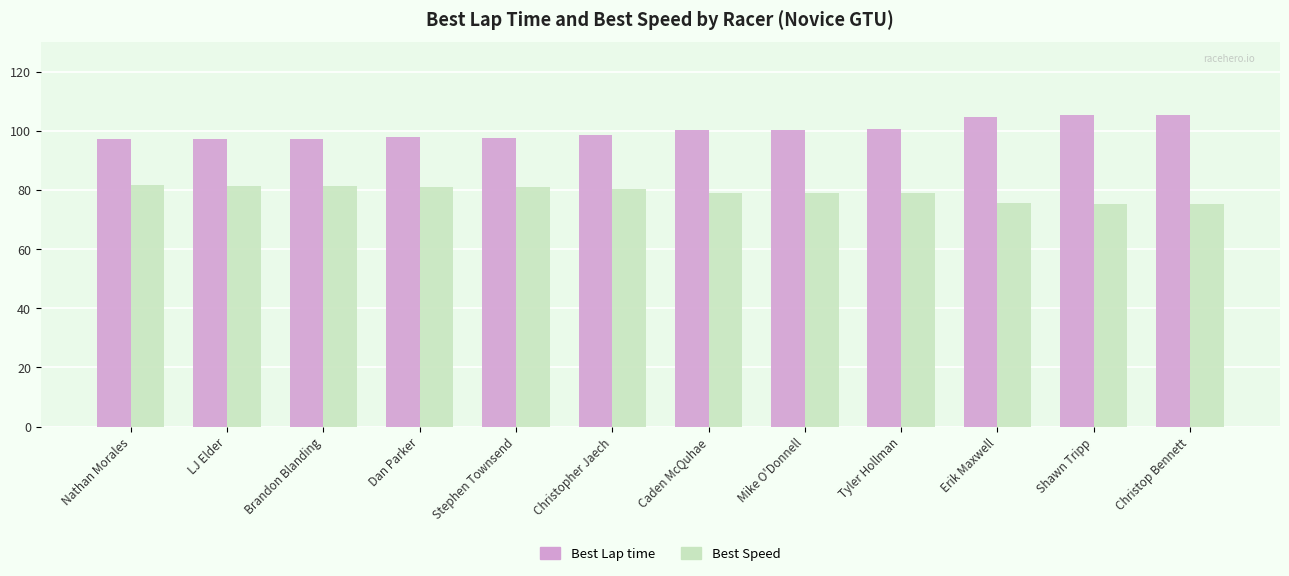

The value of Best Speed at LJ Elder is 140.9. True or false?

False